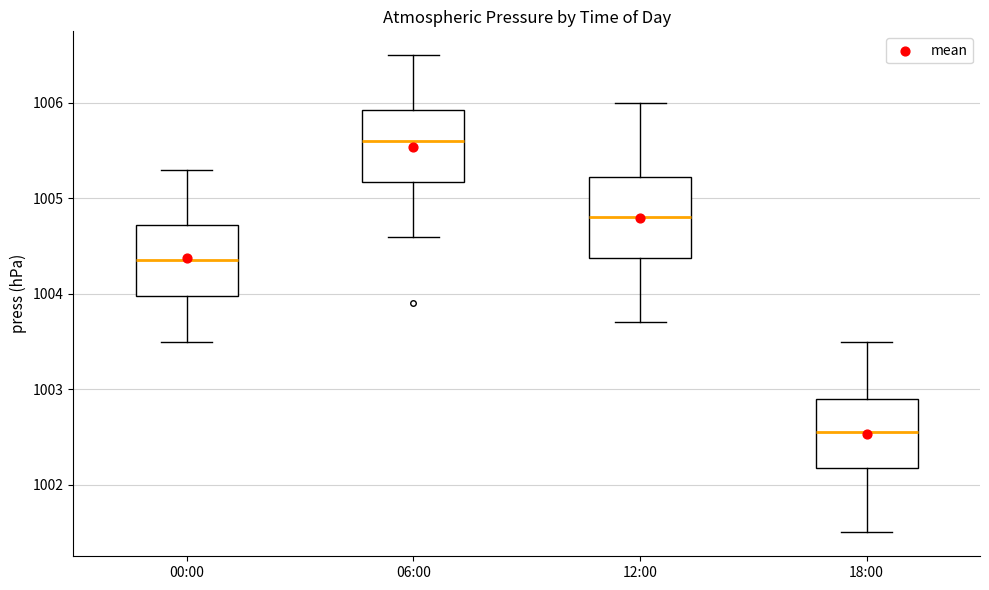

Which box is the tallest, from its lower edge to its upper edge?

12:00